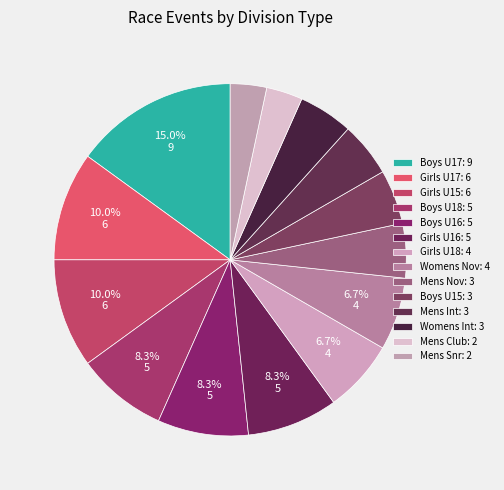

To the nearest percent, what portion does Mens Nov represent?

5%